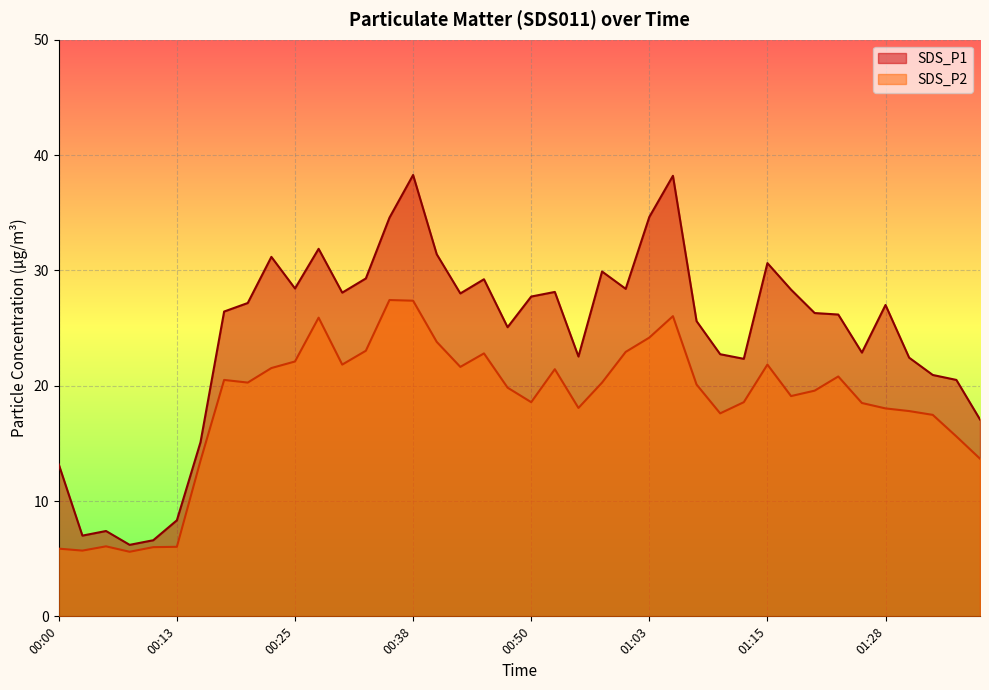

Which has a higher value, 00:33 or 00:08?

00:33